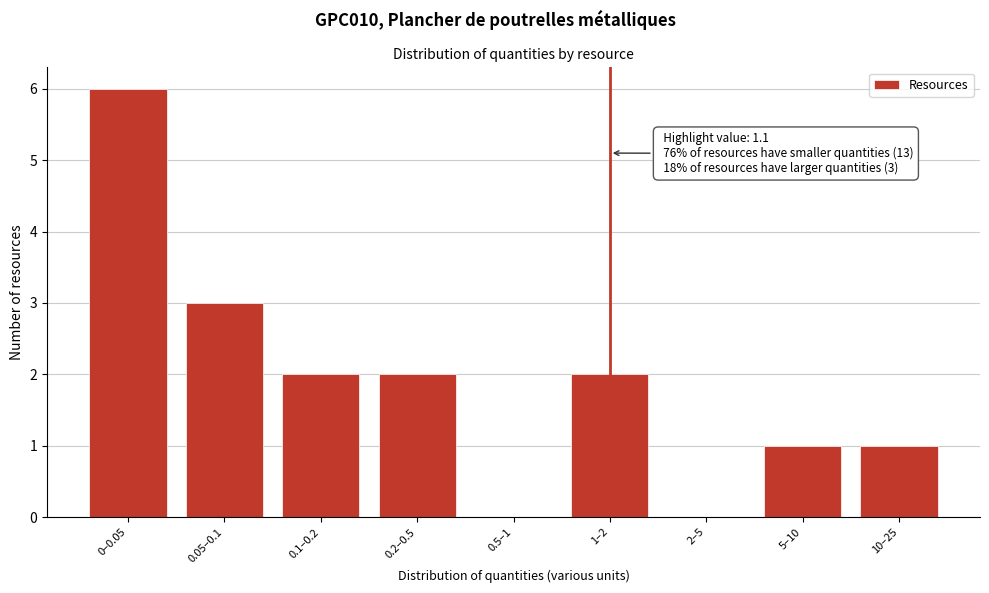

Reading right to left, what are all the values shown in this chart?

10–25=1	5–10=1	2–5=0	1–2=2	0.5–1=0	0.2–0.5=2	0.1–0.2=2	0.05–0.1=3	0–0.05=6